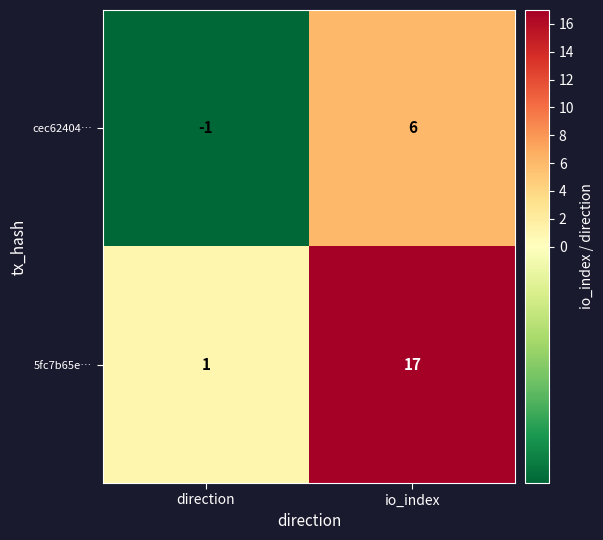

Rank the series by their average value, from lowest to highest.

cec62404…, 5fc7b65e…